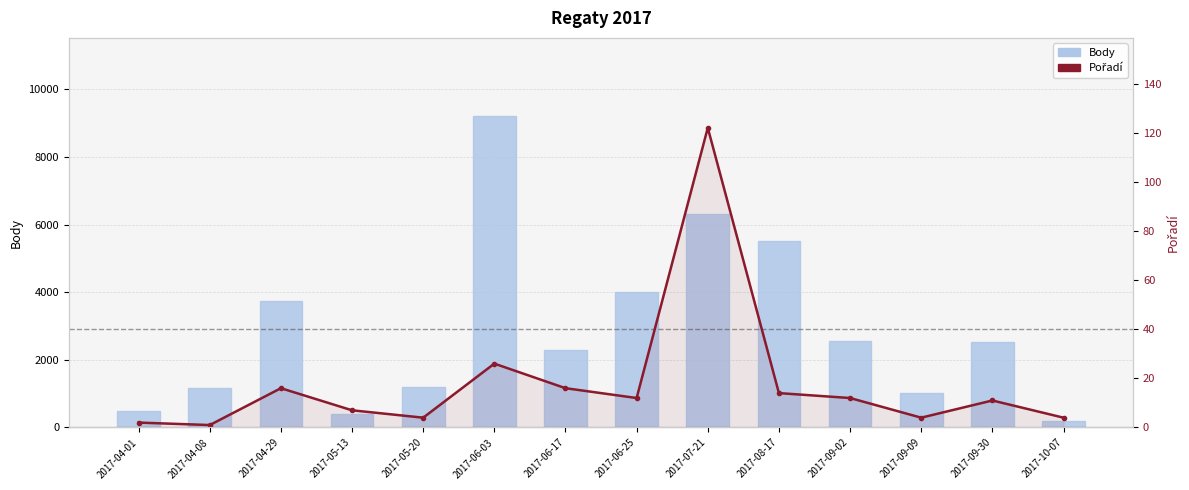

What is the label of the 11th bar from the right?

2017-05-13